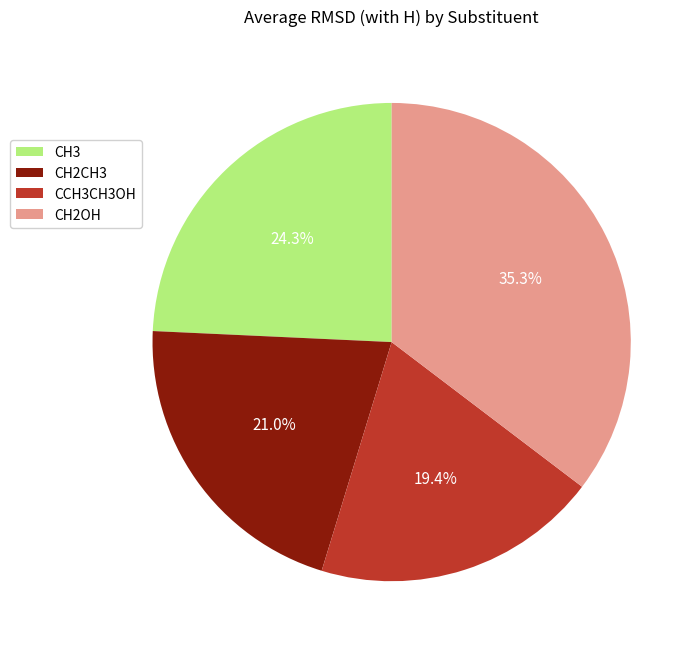

To the nearest percent, what portion does CH2CH3 represent?

21%